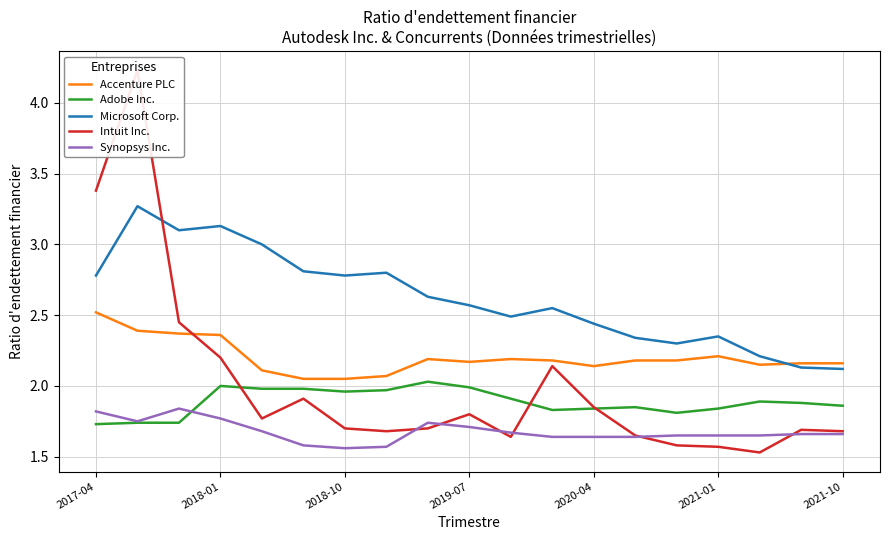

What are all the series names shown in the legend?

Accenture PLC, Adobe Inc., Microsoft Corp., Intuit Inc., Synopsys Inc.